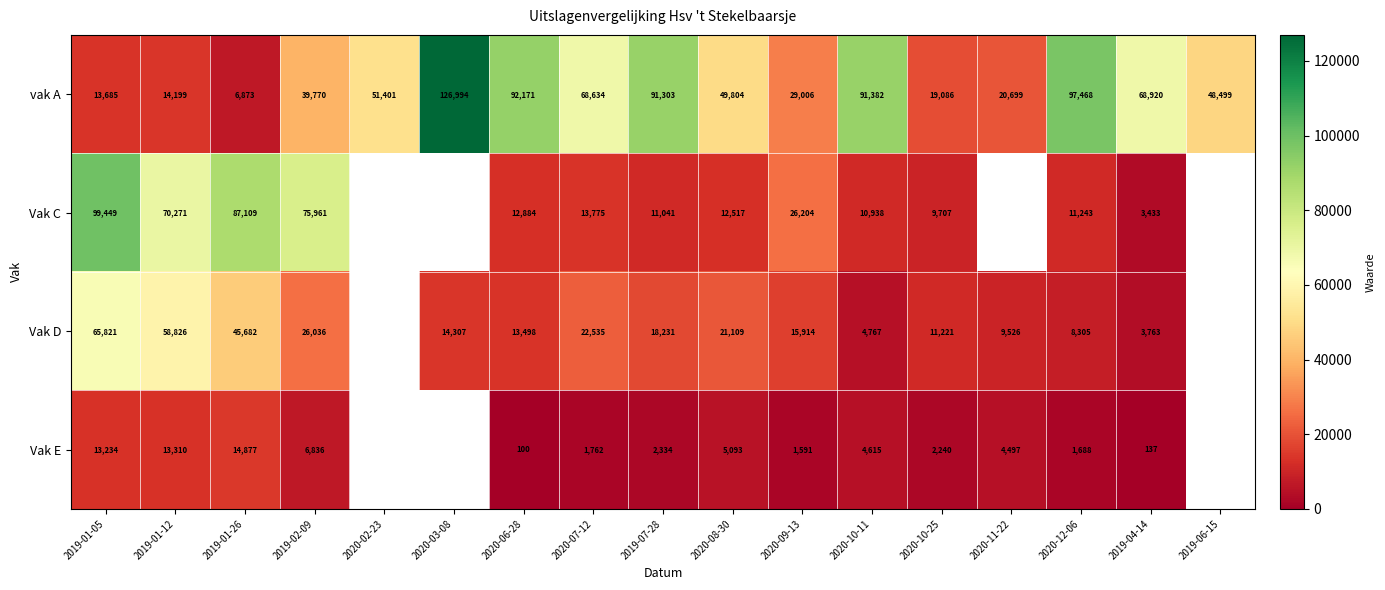

How many values in the vak A series are below 49804?

8